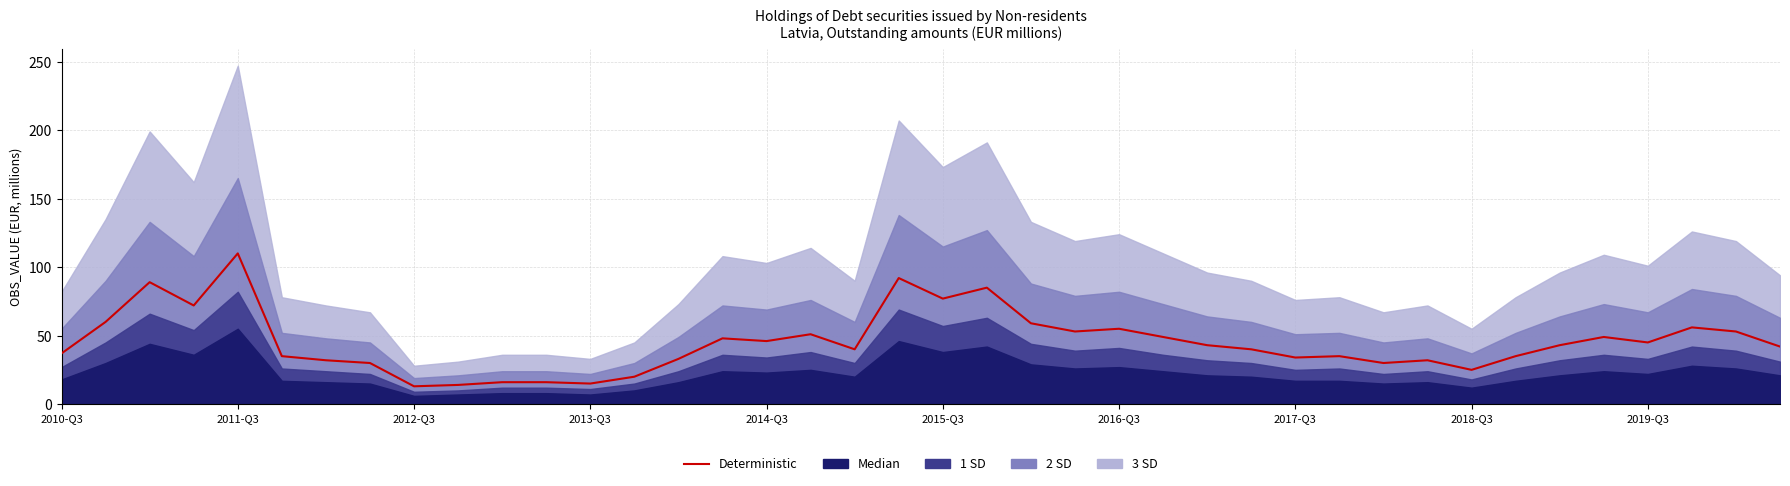

What is the difference between the maximum and minimum values?

97